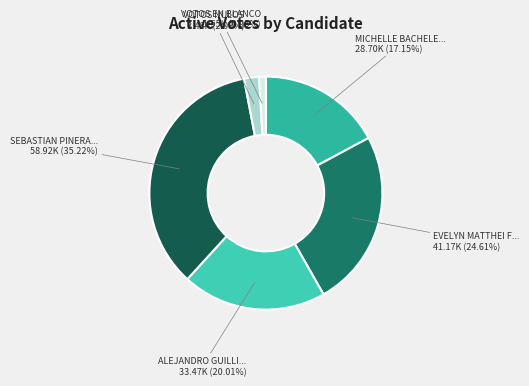

How many segments does this pie chart have?

6